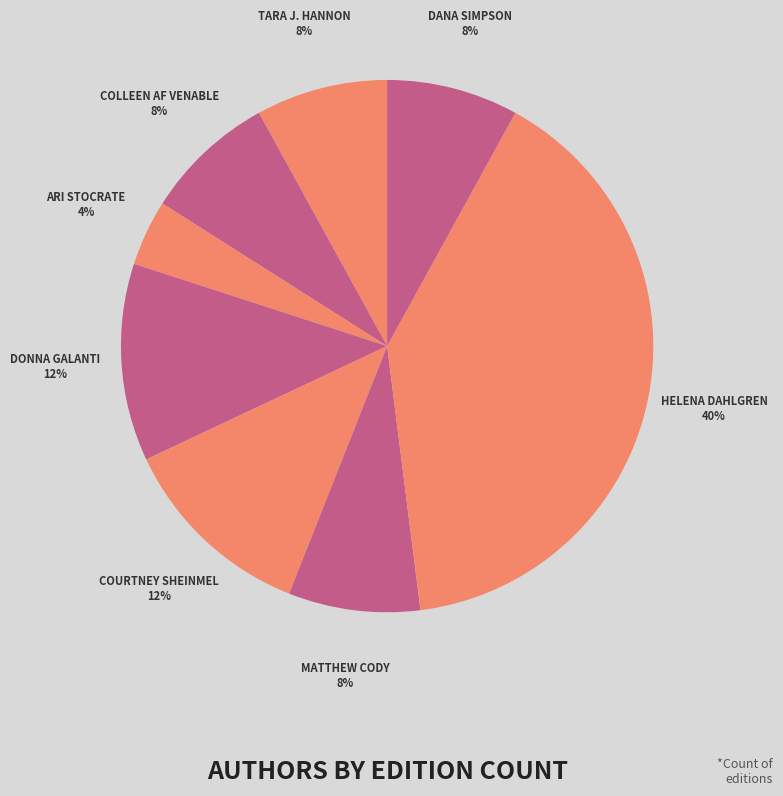

To the nearest percent, what is the difference between the largest and smallest slice percentages?

36%